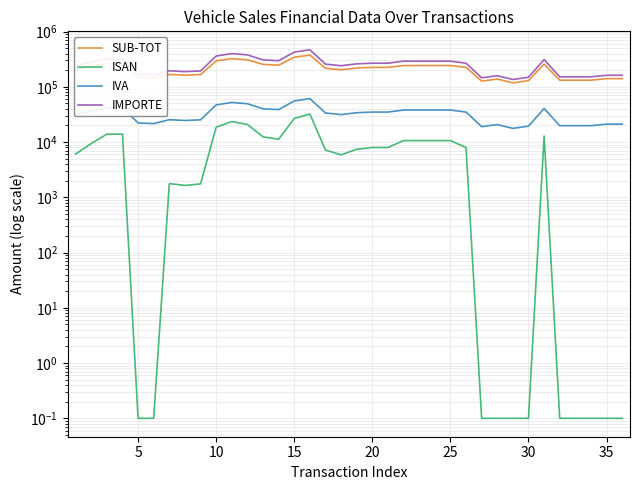

How many series are shown in this chart?

4